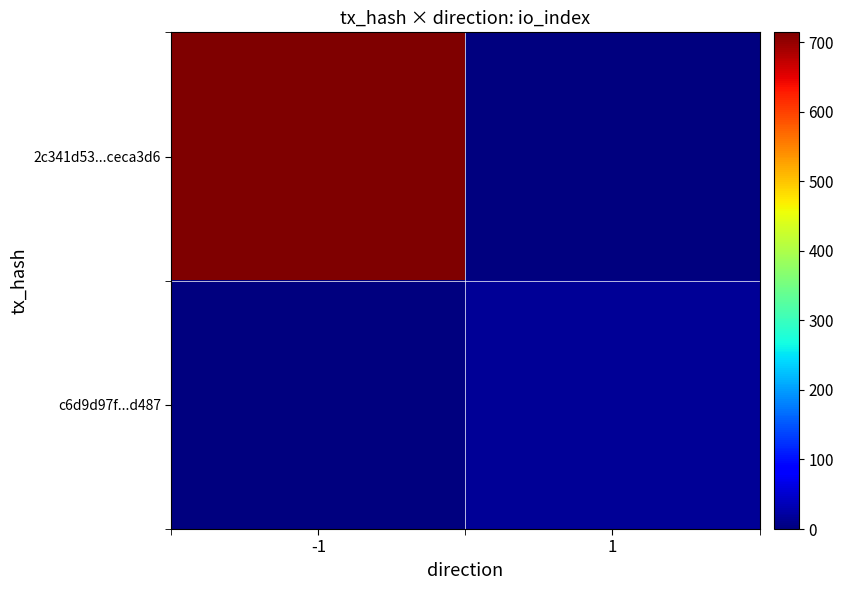

Rank the series at 1 from lowest to highest value.

2c341d53...ceca3d6, c6d9d97f...d487